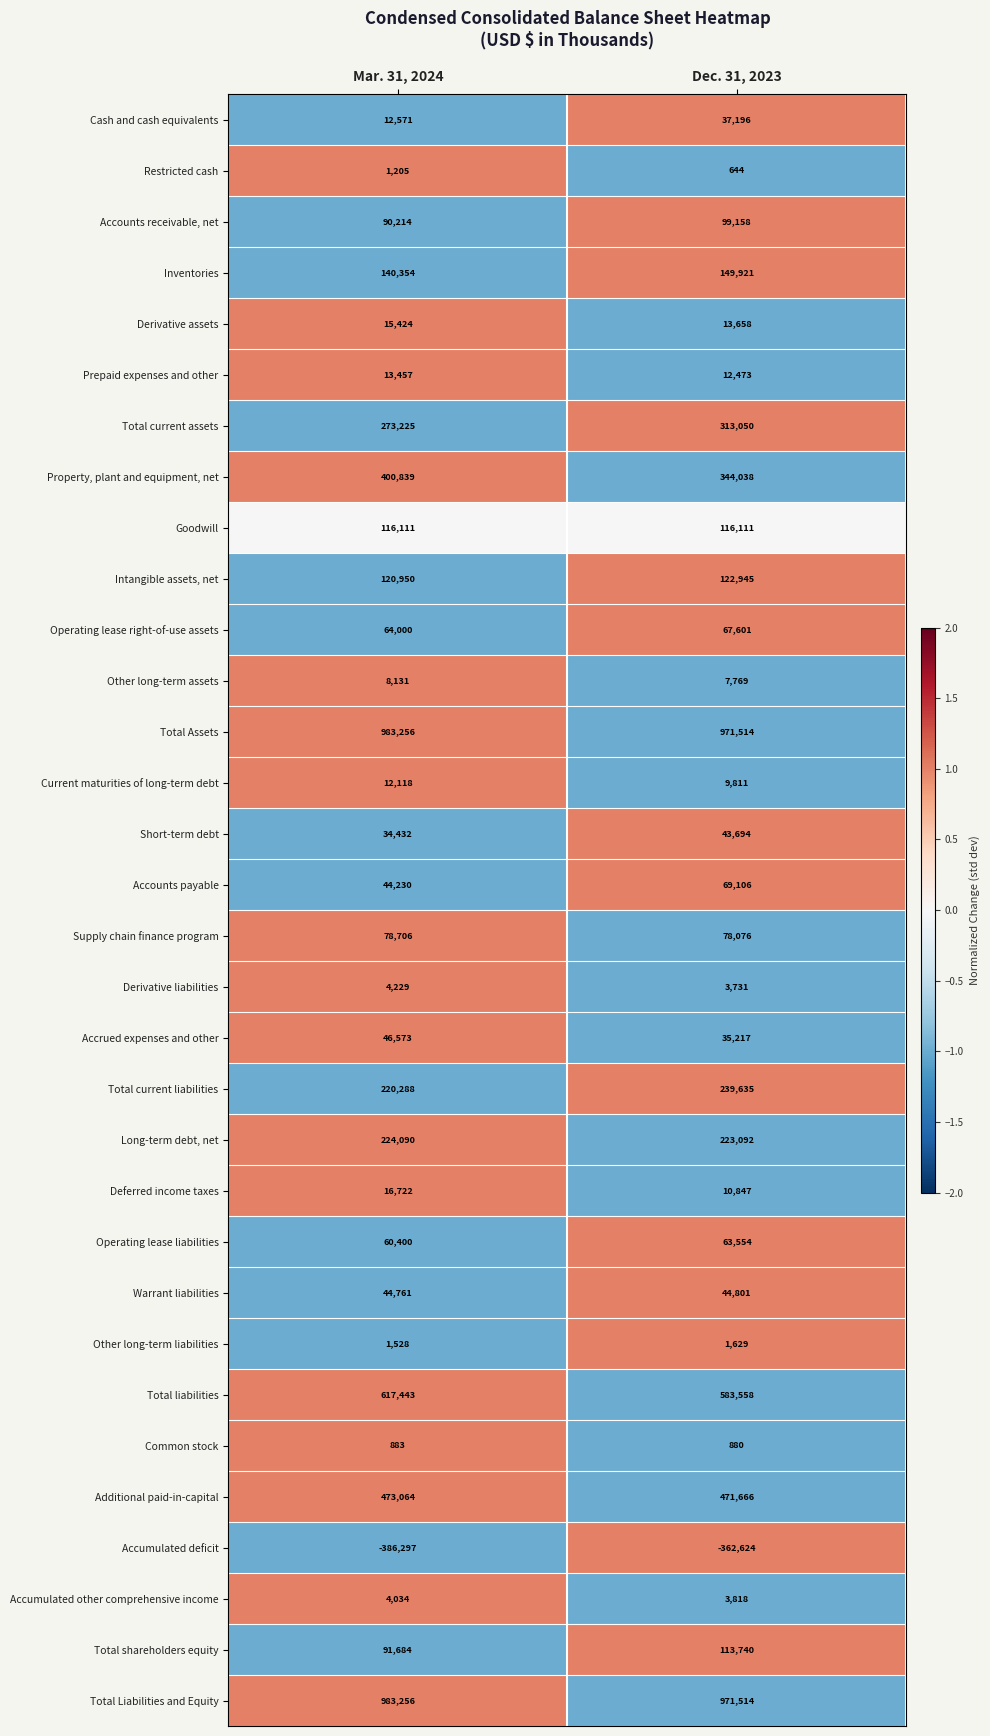

What is the greatest value displayed?

983256